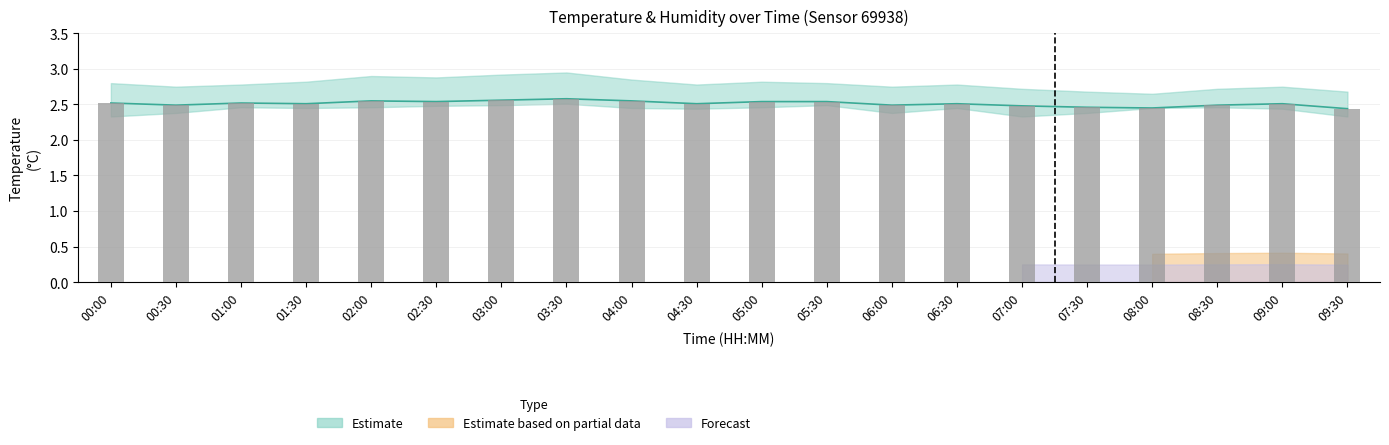

What is the label of the 17th bar from the right?

01:30